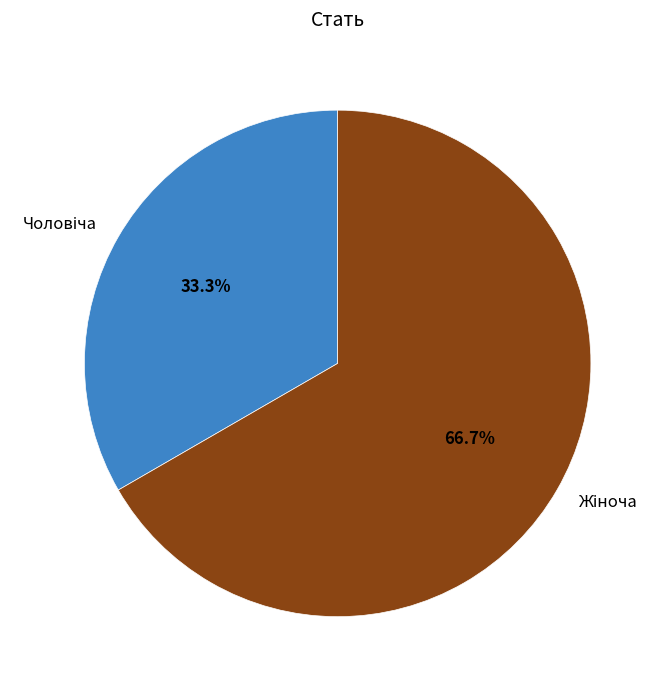

How many slices are in this pie chart?

2